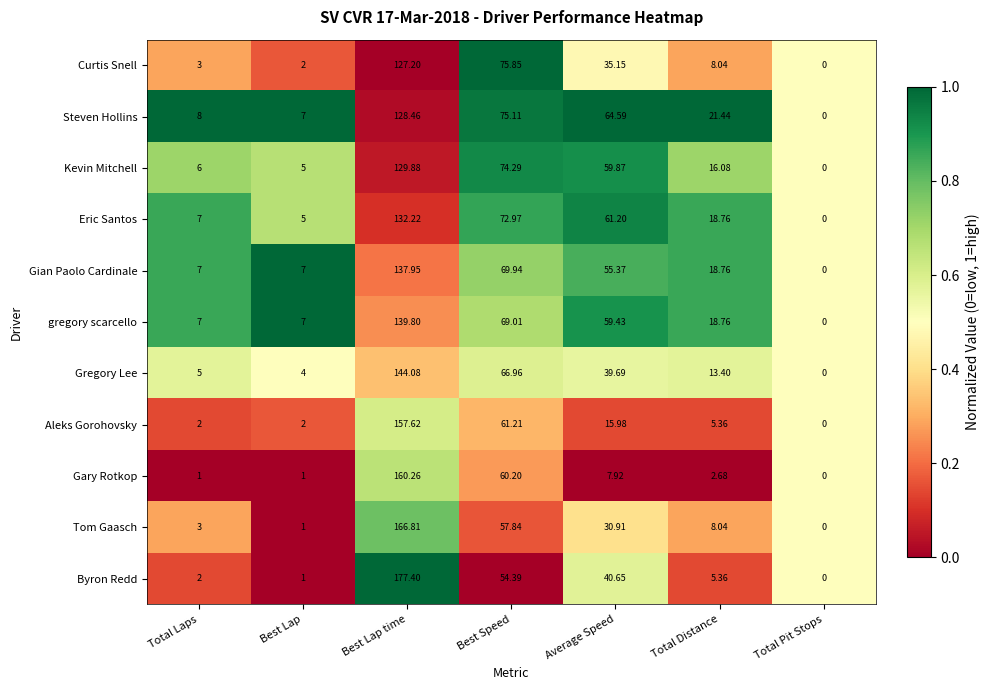

Which series has the widest spread of values?

Byron Redd